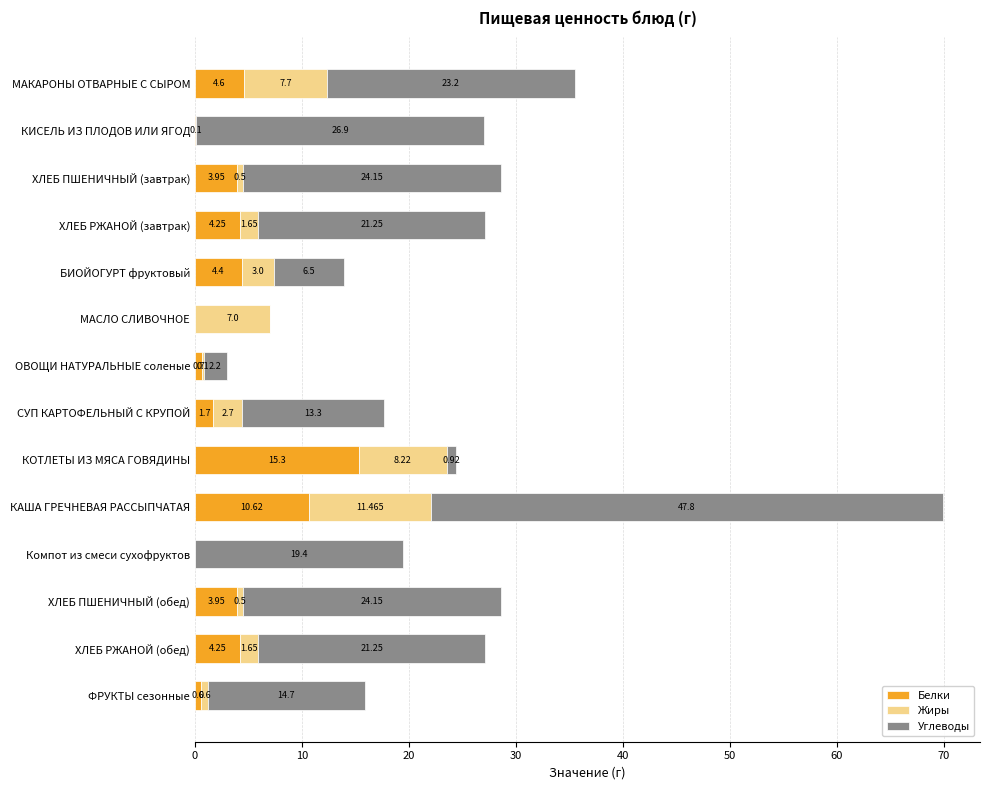

At which label does Белки reach its peak?

КОТЛЕТЫ ИЗ МЯСА ГОВЯДИНЫ